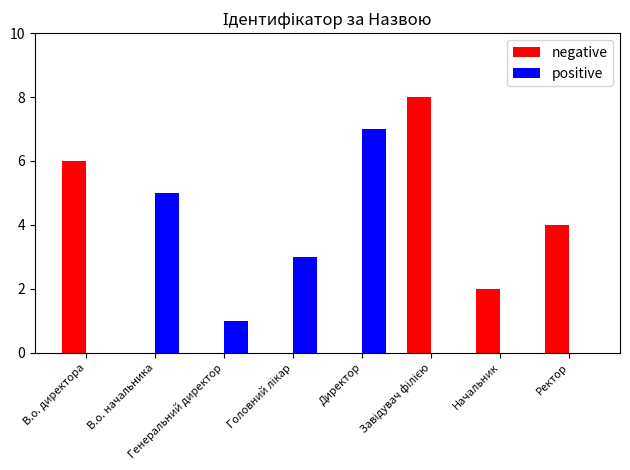

What is the sum of all positive values?

16